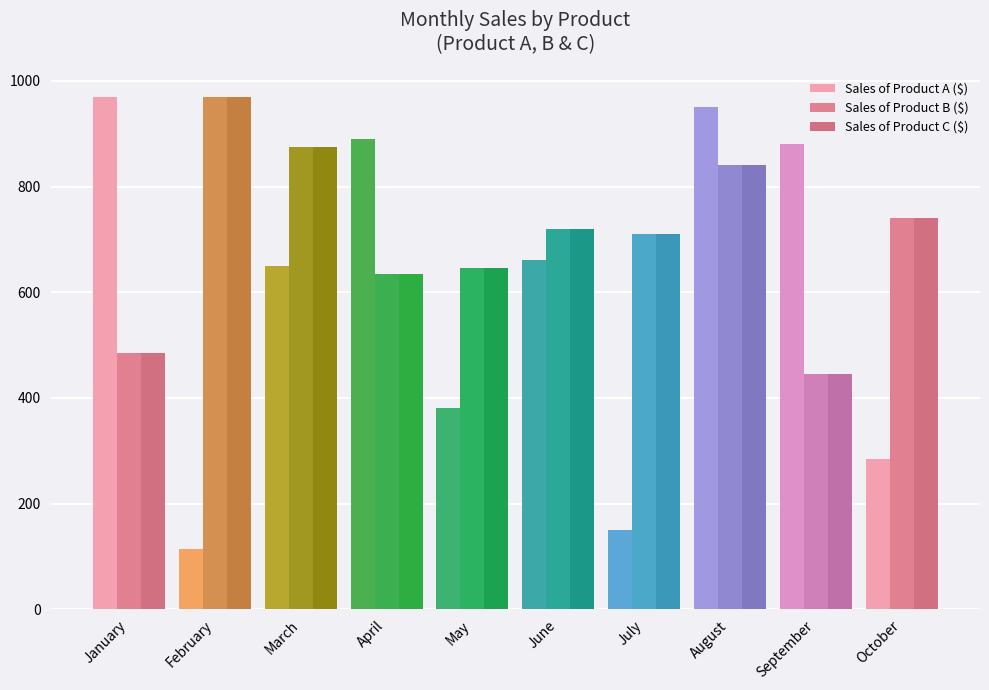

Which series has the widest spread of values?

Sales of Product A ($)